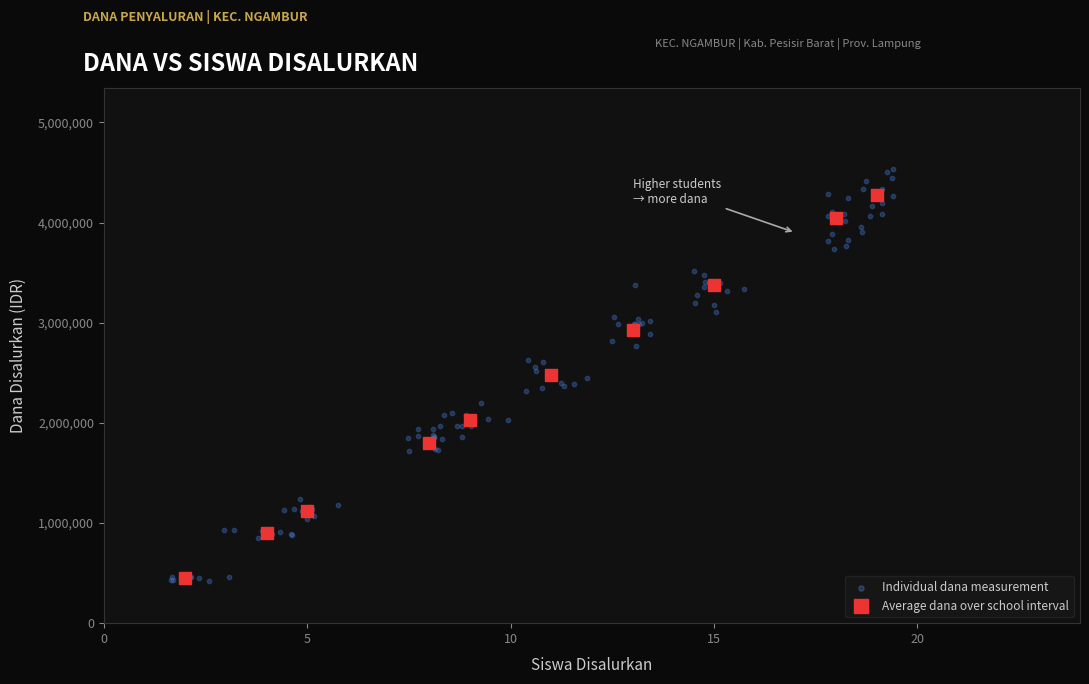

Which series has the widest spread of Y values?

Individual dana measurement